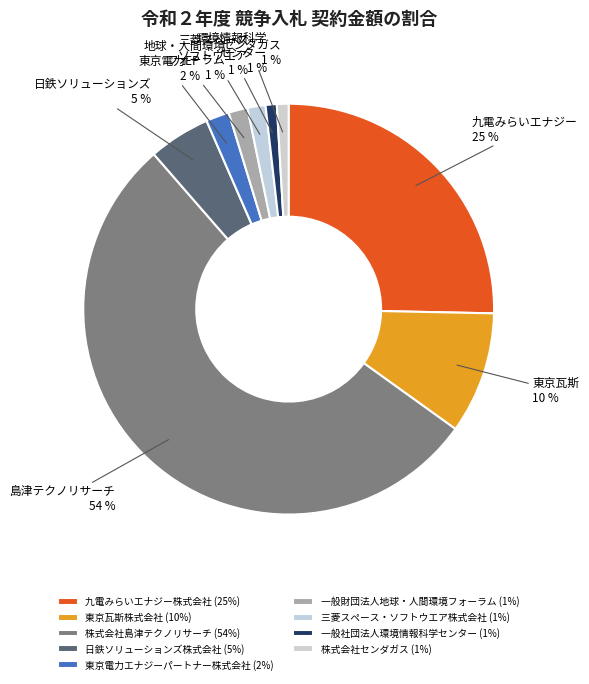

What is the total percentage of 東京瓦斯株式会社 and 一般社団法人環境情報科学センター?

10.5%